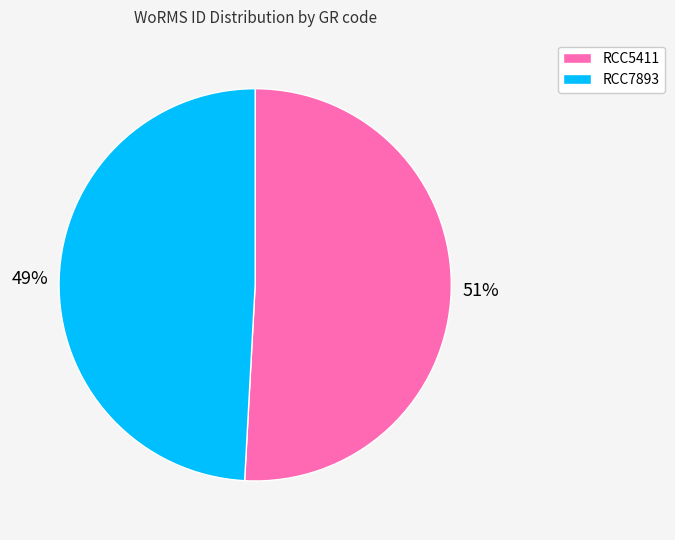

Is it true that RCC5411 is 51% of the pie?

True